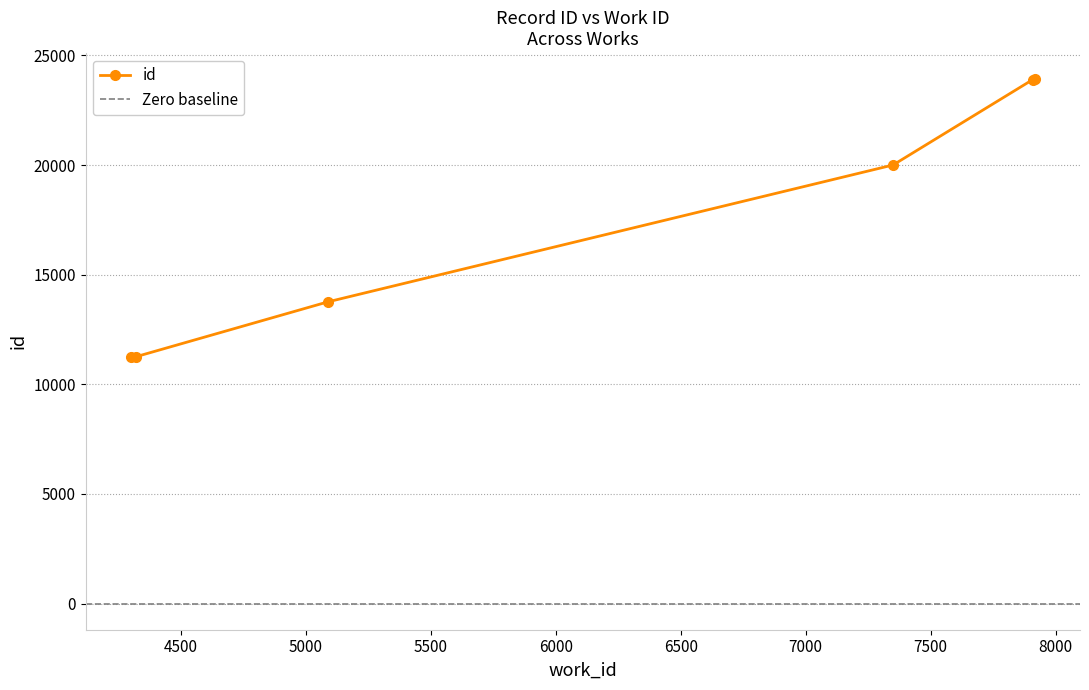

What is the difference between the second highest and second lowest values?

12637